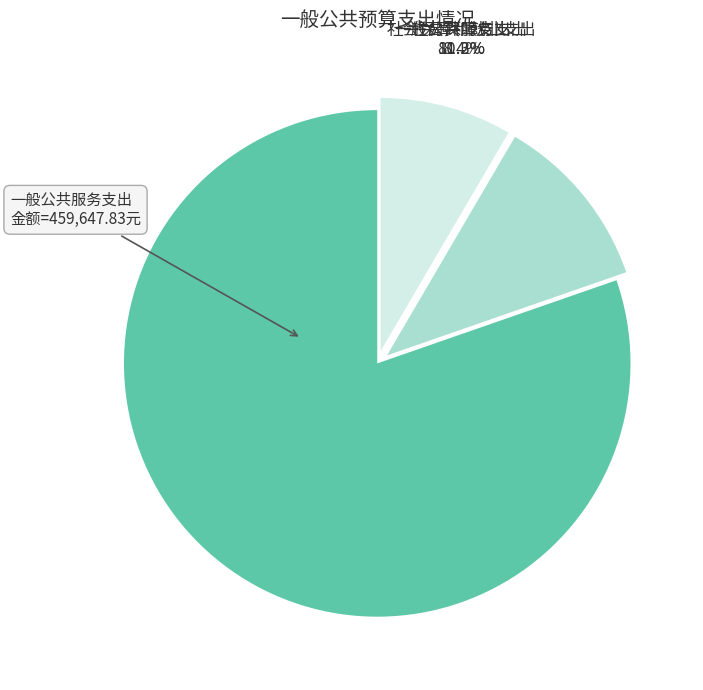

How many slices are in this pie chart?

3